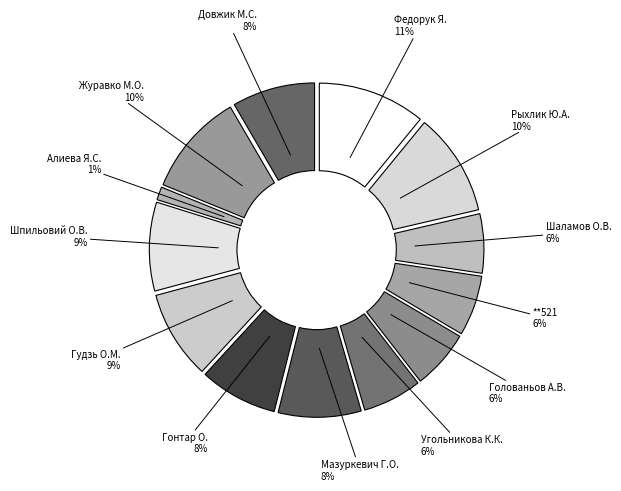

The Гудзь О.М. slice represents 16% of the pie. True or false?

False